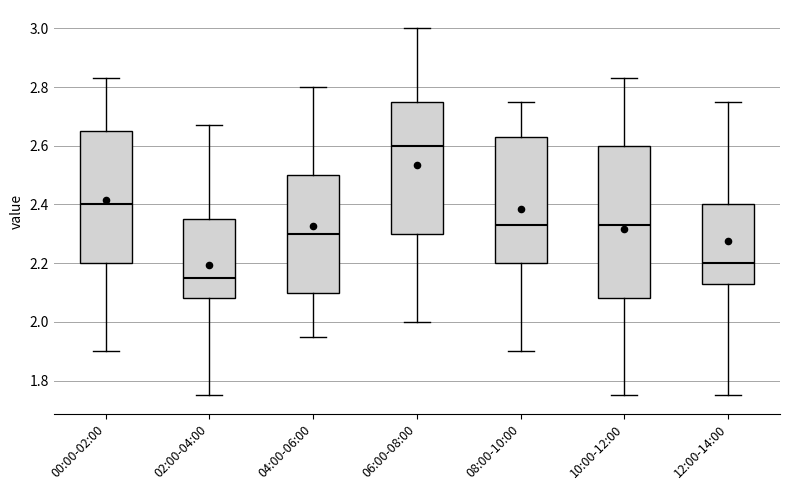

Which box's median line is the highest?

06:00-08:00